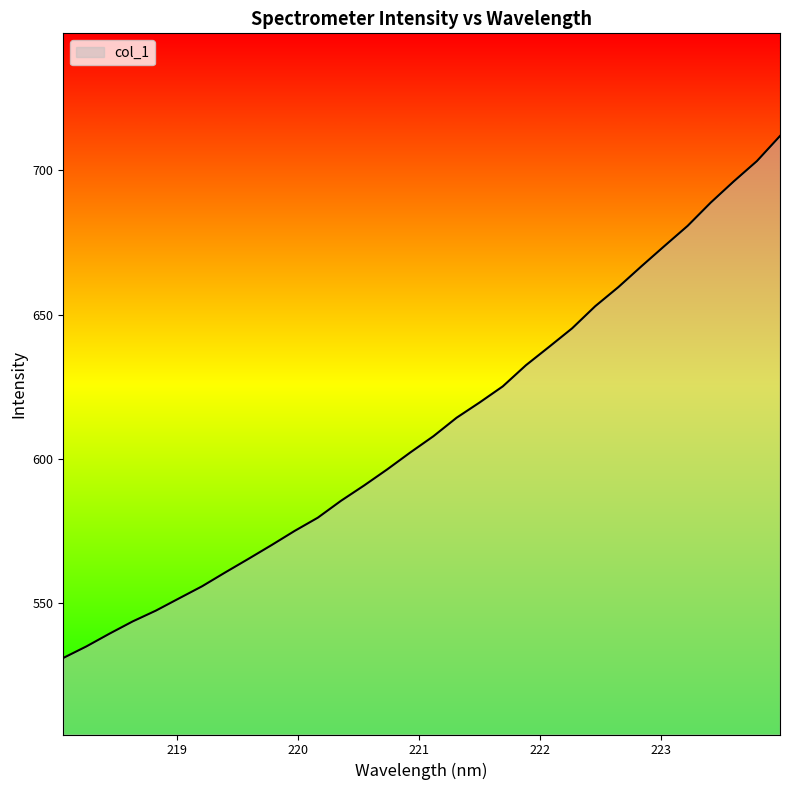

What is the difference between the maximum and minimum values?

181.0